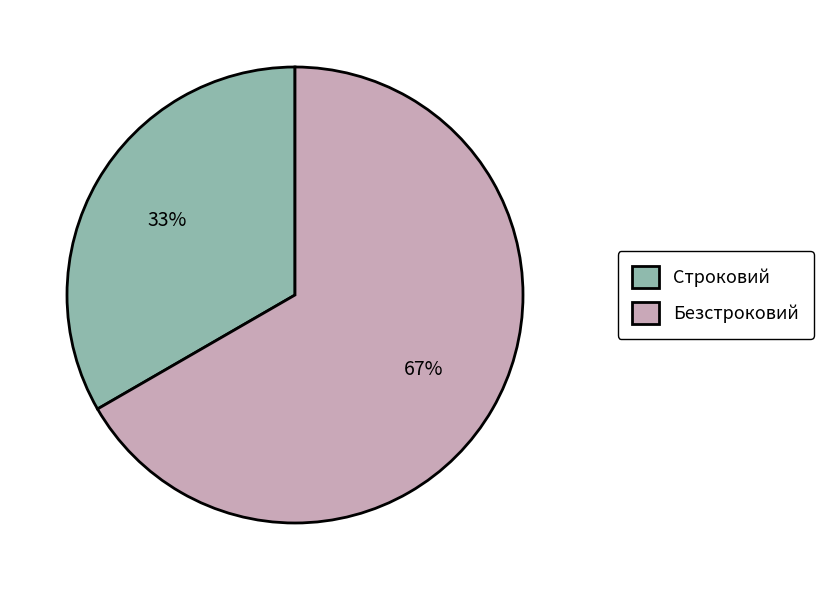

To the nearest percent, what portion does Строковий represent?

33%